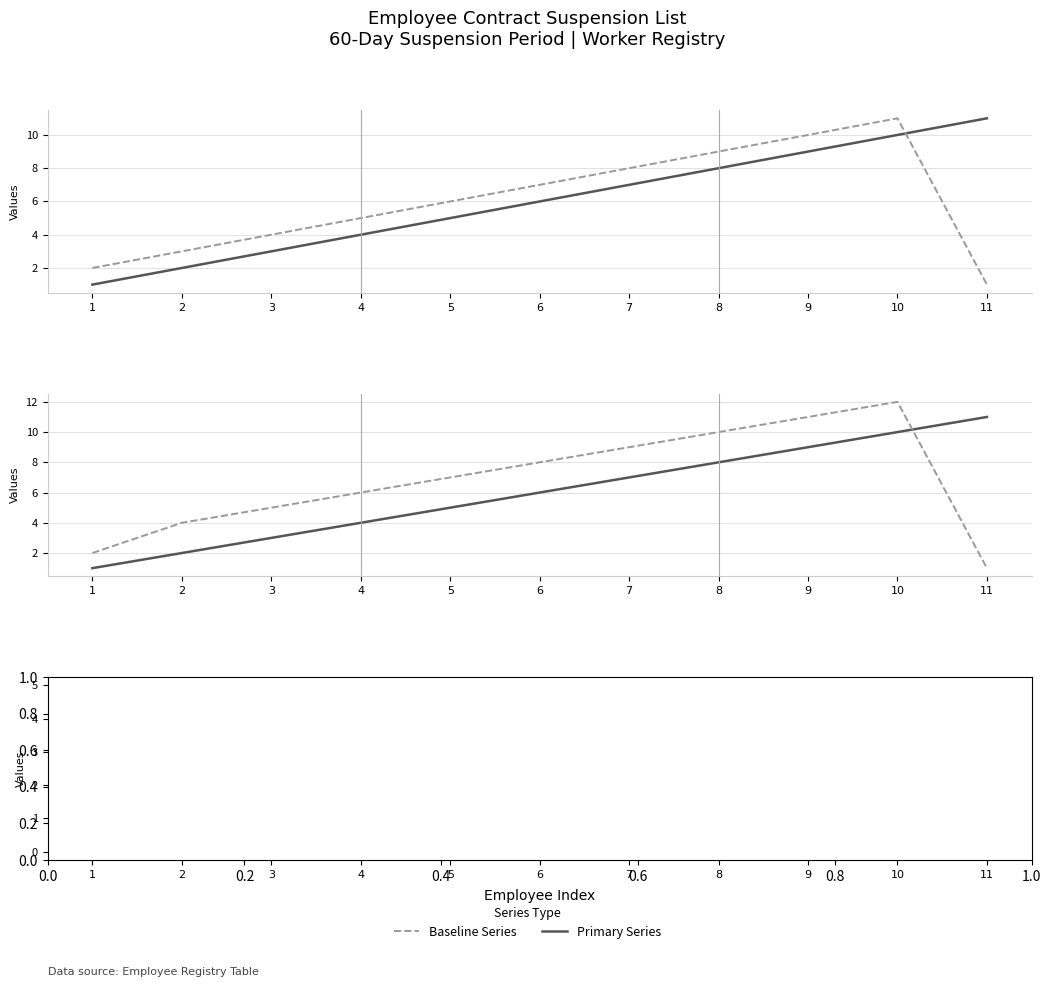

What is the difference between the highest and lowest values at 11?

11